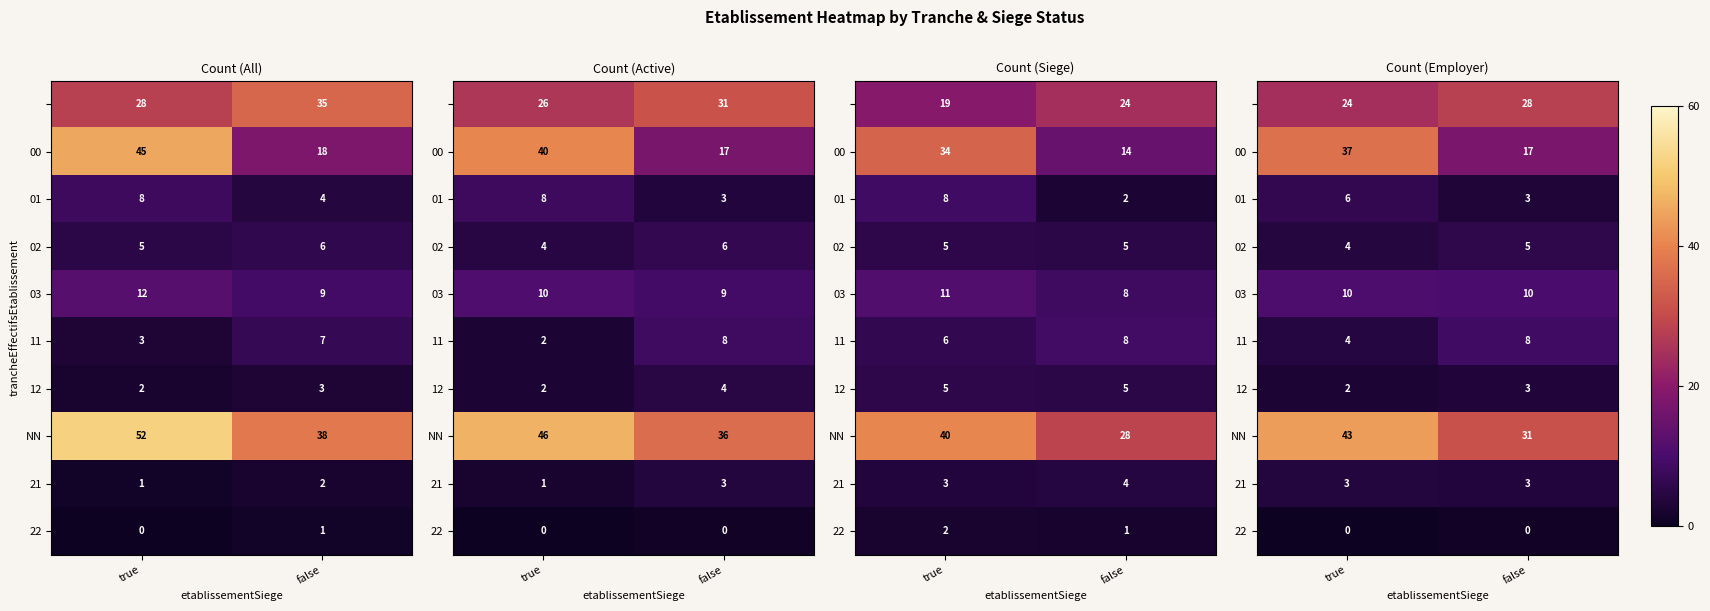

Which has a higher value, false or true?

false